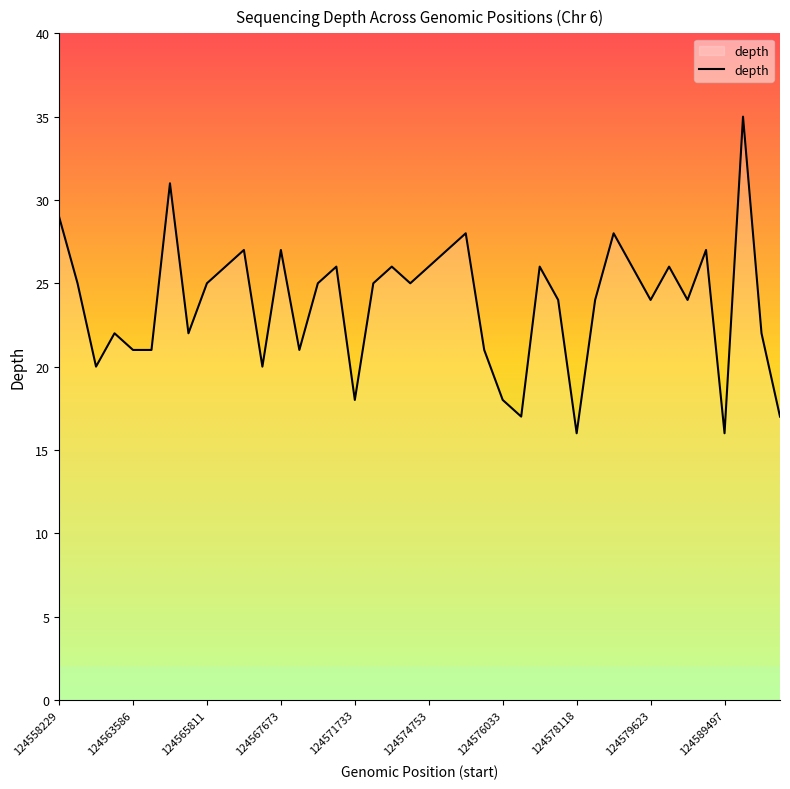

What is the minimum value shown in the chart?

16